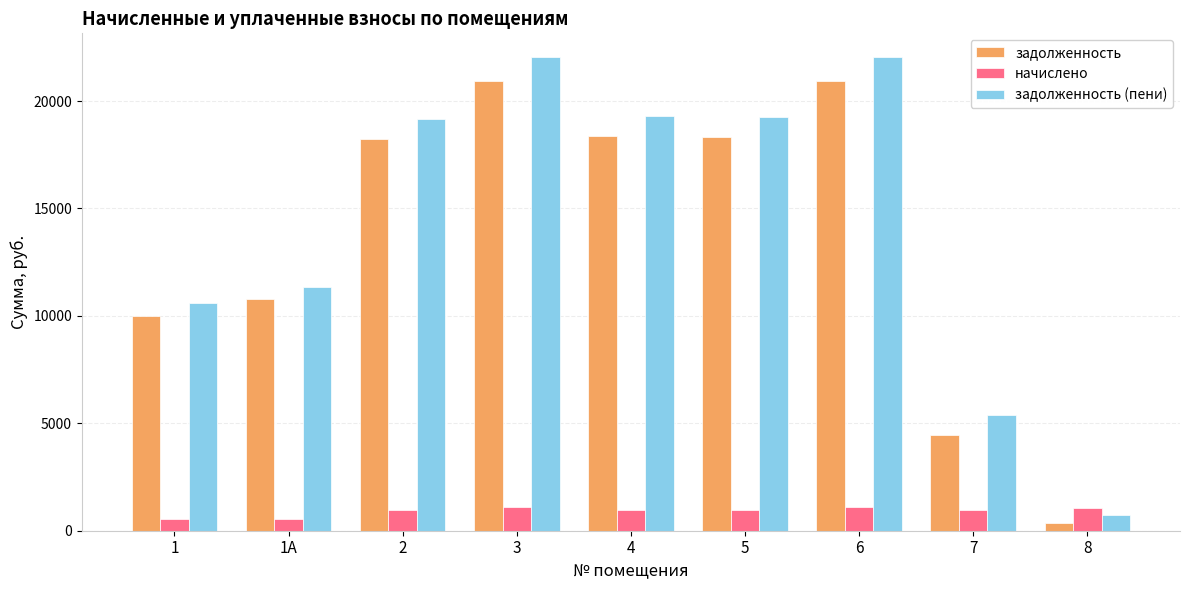

What position from the left is 4?

5